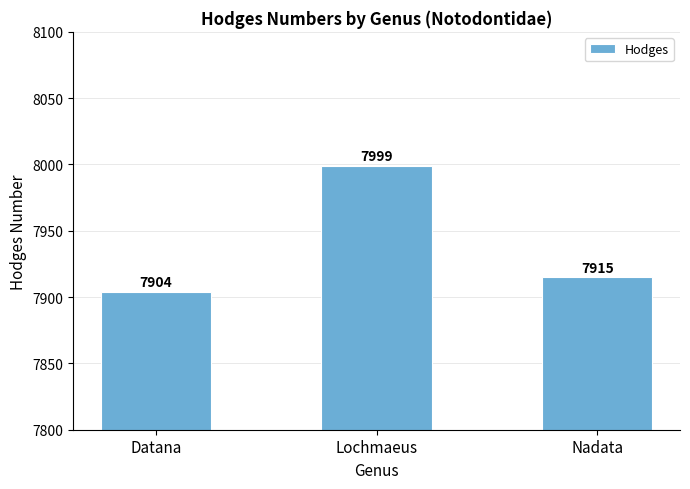

At which label does the data first exceed 7915?

Lochmaeus